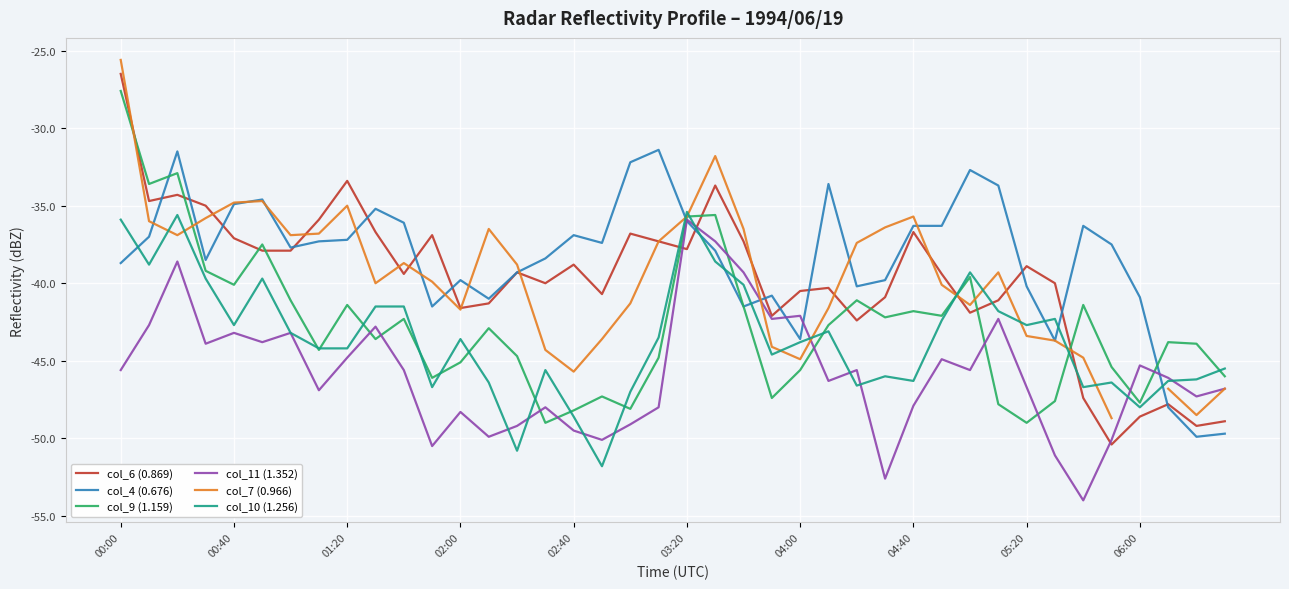

After their last crossing, which series has the higher values: col_9 (1.159) or col_7 (0.966)?

col_9 (1.159)